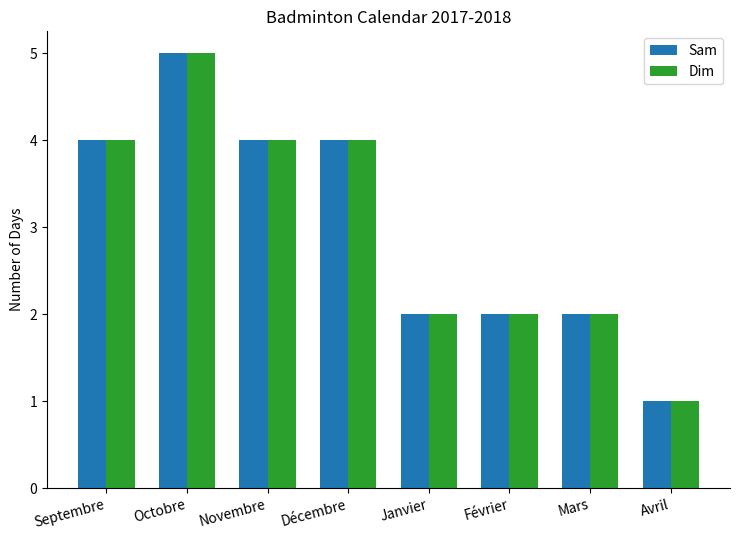

What is the maximum value shown in the chart?

5